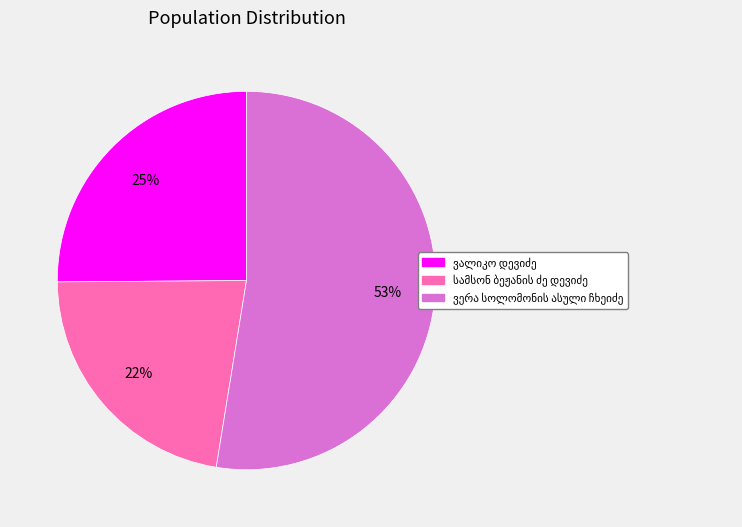

Is there any slice that represents more than half of the pie?

Yes